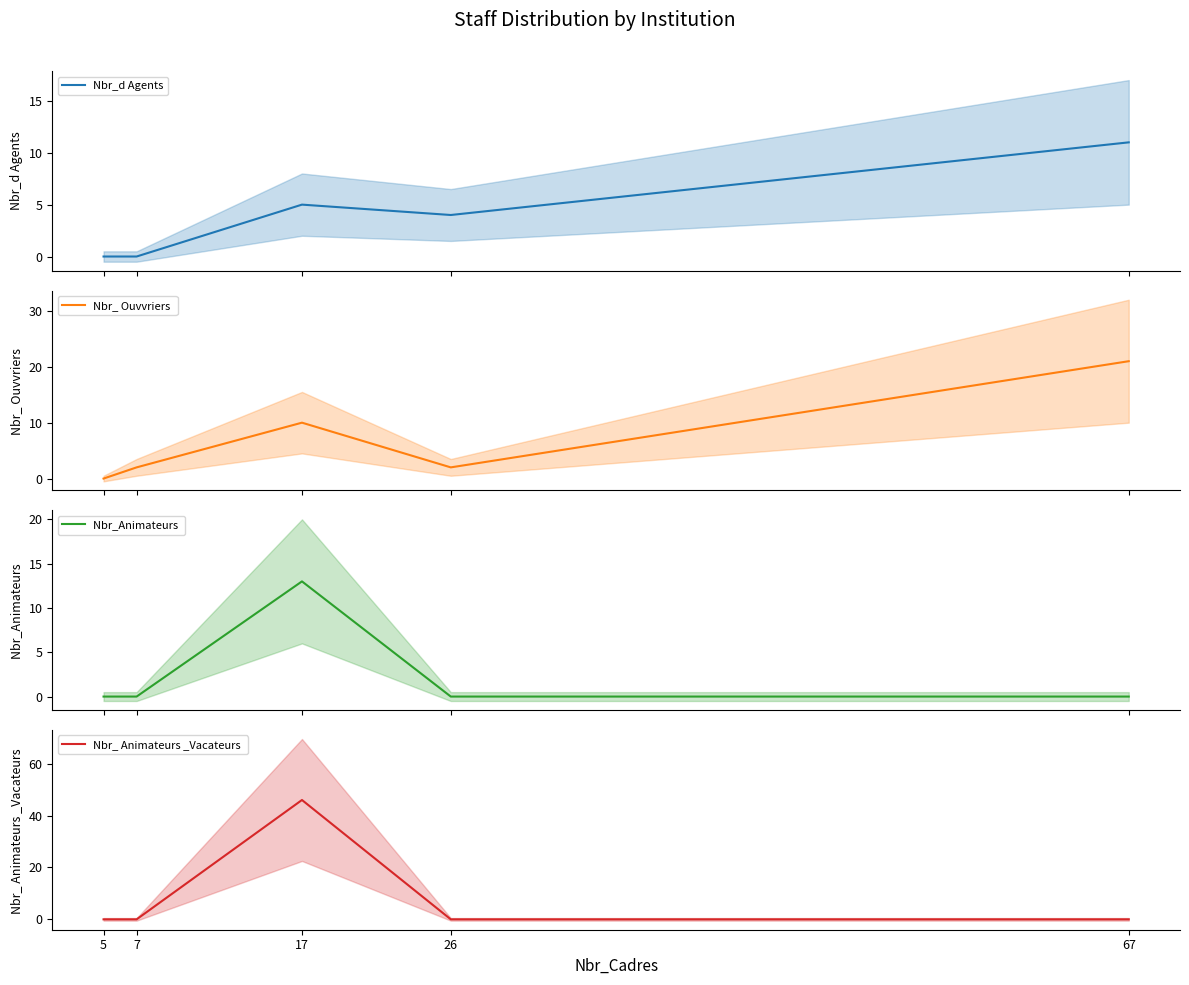

What is the maximum value shown in the chart?

46